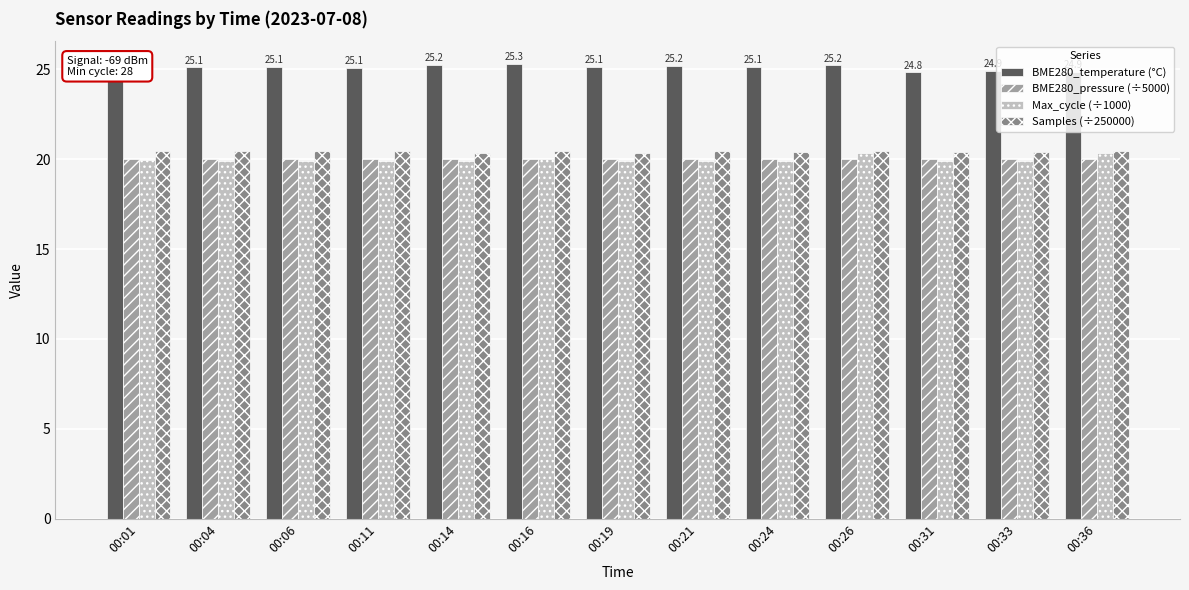

Count the number of data series in this chart.

4